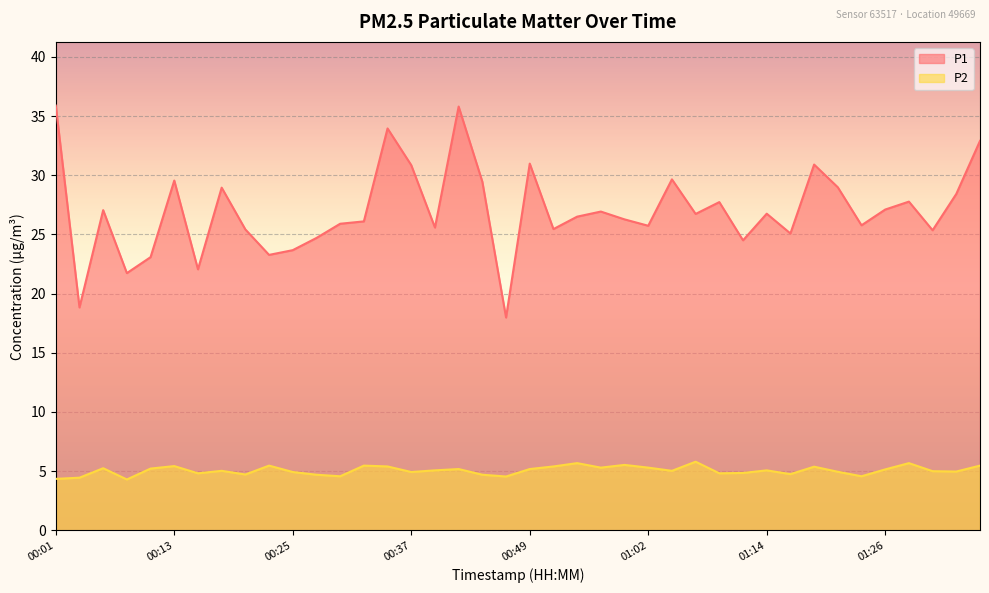

The P1 series shows 23.8 at 00:42. True or false?

False